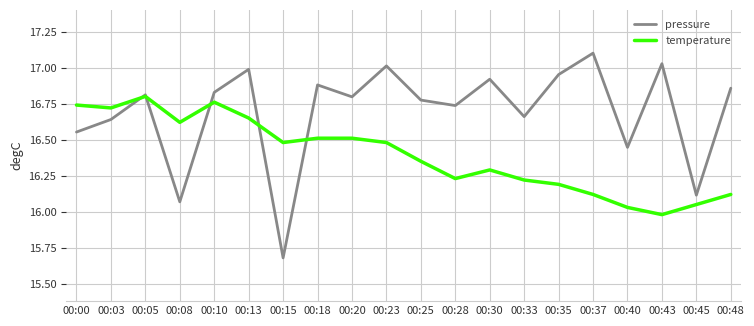

At which category does temperature reach its first local valley?

00:03